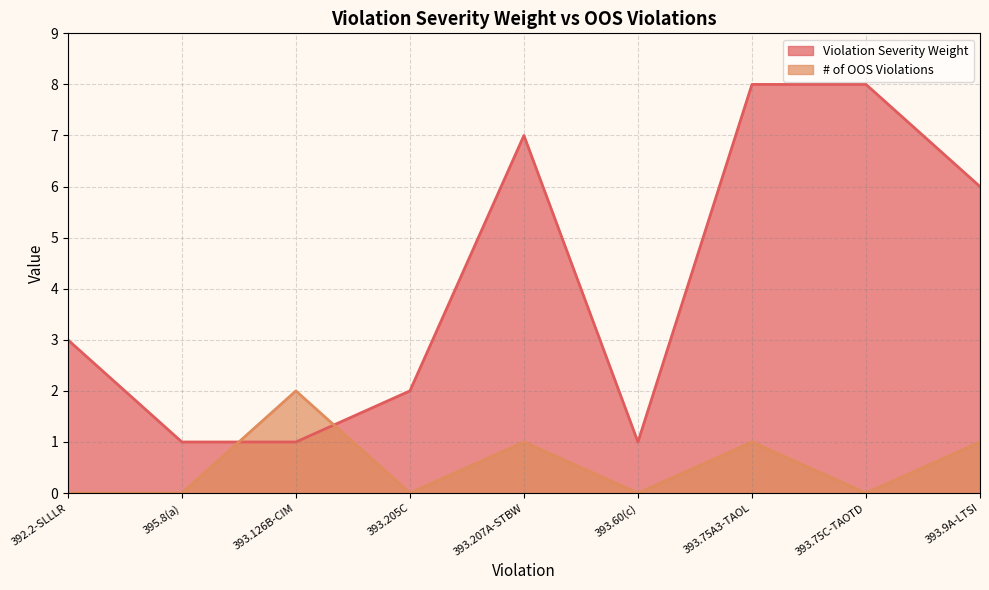

At how many categories does at least one series exceed 2?

5